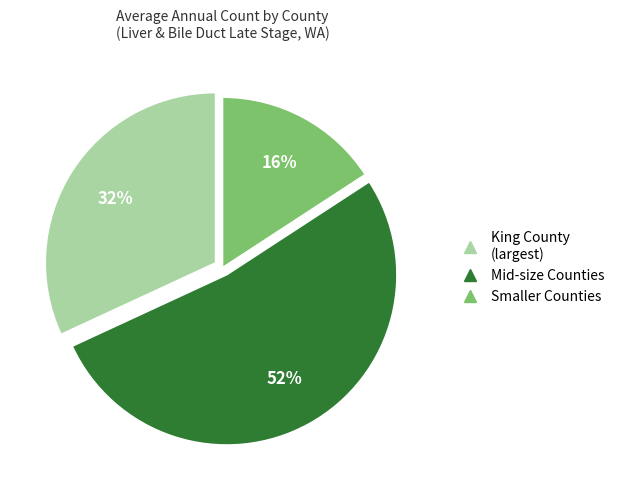

Does any single category account for the majority?

Yes